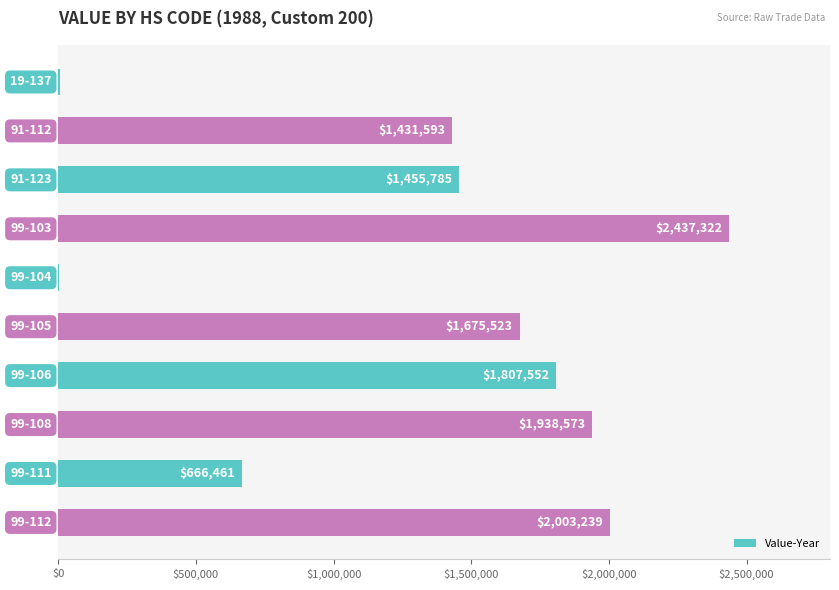

What is the maximum value shown in the chart?

2437322